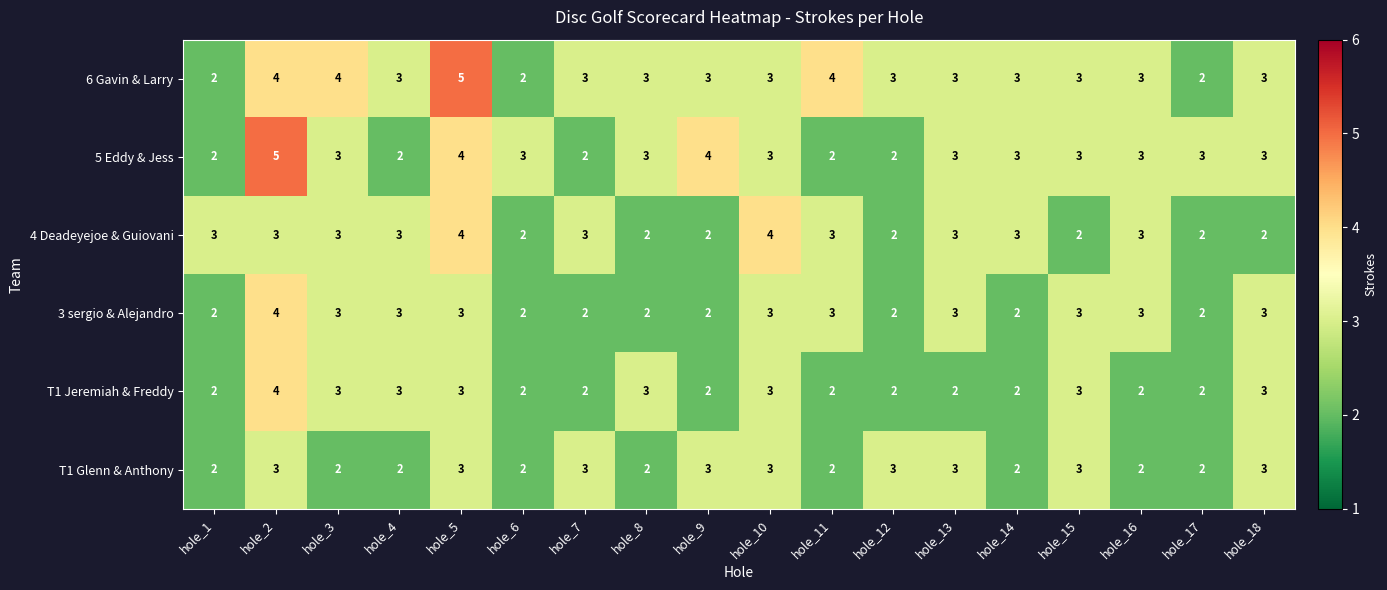

What is the sum of the 3 sergio & Alejandro values at hole_12 and hole_4?

5